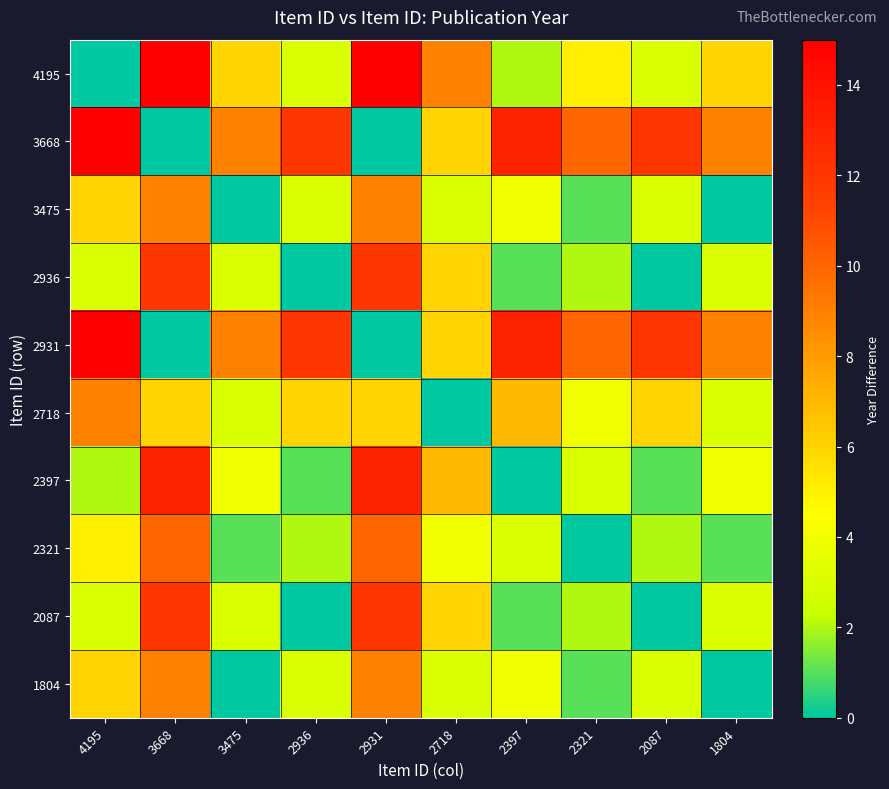

At which category does the chart reach its peak across all series?

3668